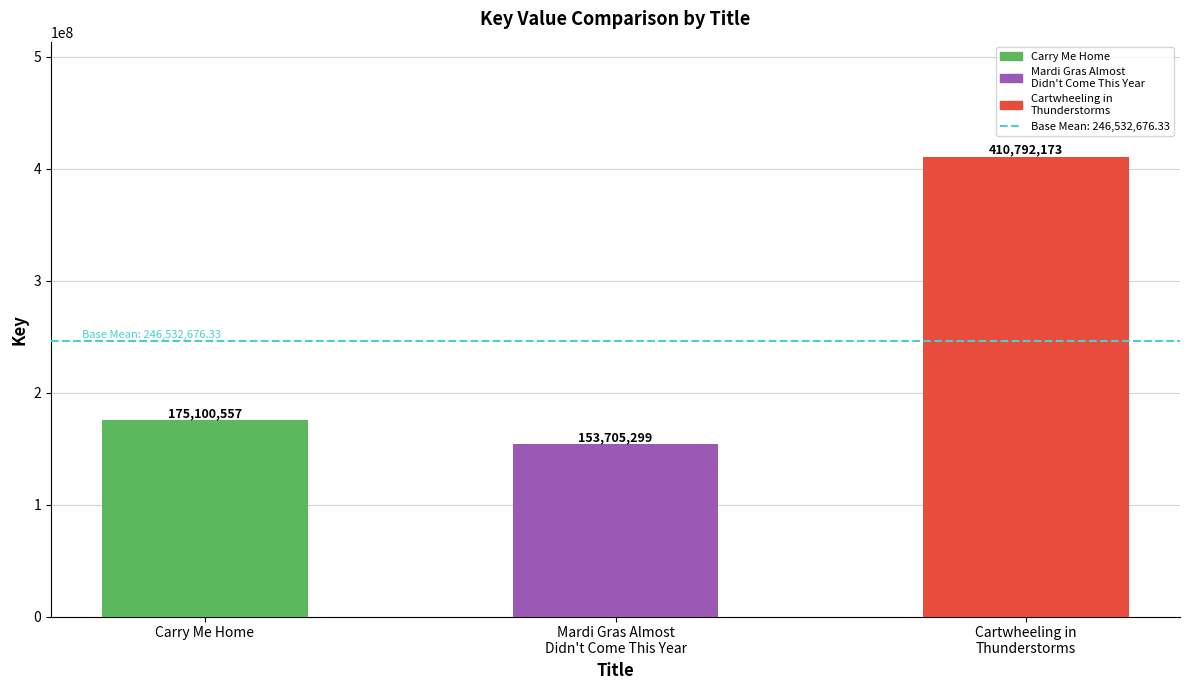

Rank the categories by value from highest to lowest.

Cartwheeling in
Thunderstorms, Carry Me Home, Mardi Gras Almost
Didn't Come This Year